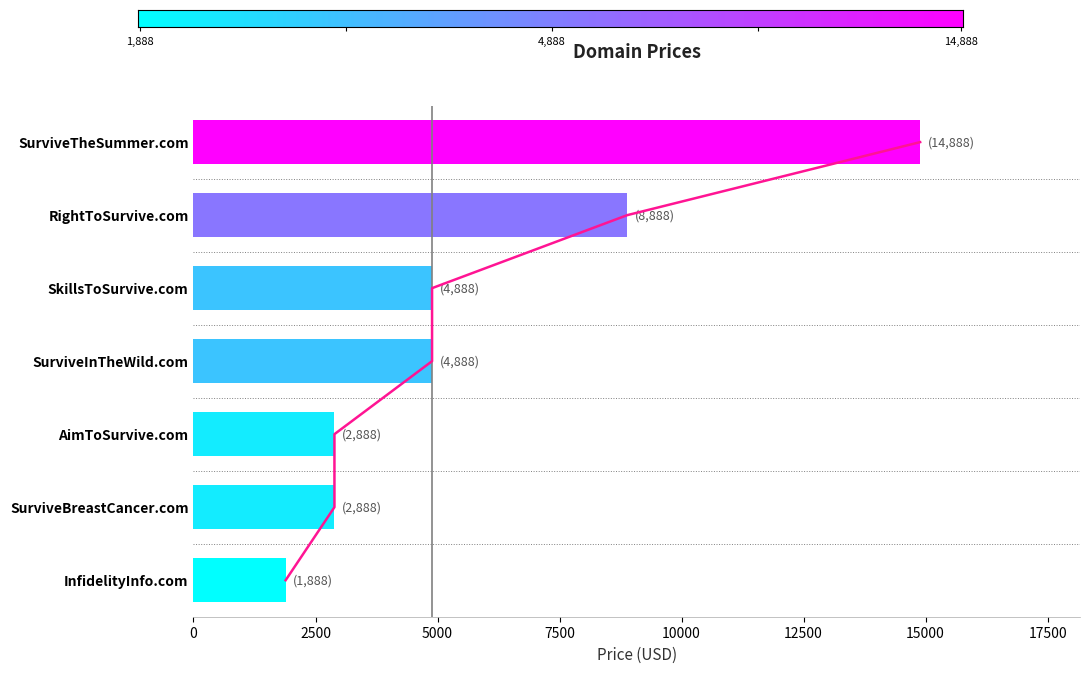

At which label does the data first exceed 4888?

SurviveTheSummer.com